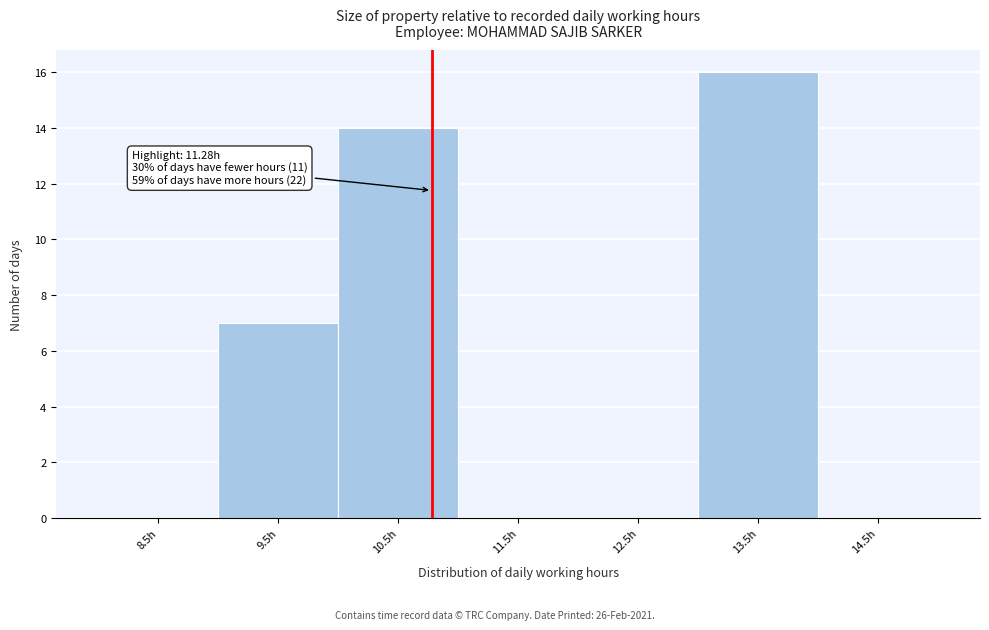

True or false: the data shows 9 at 13.5h.

False